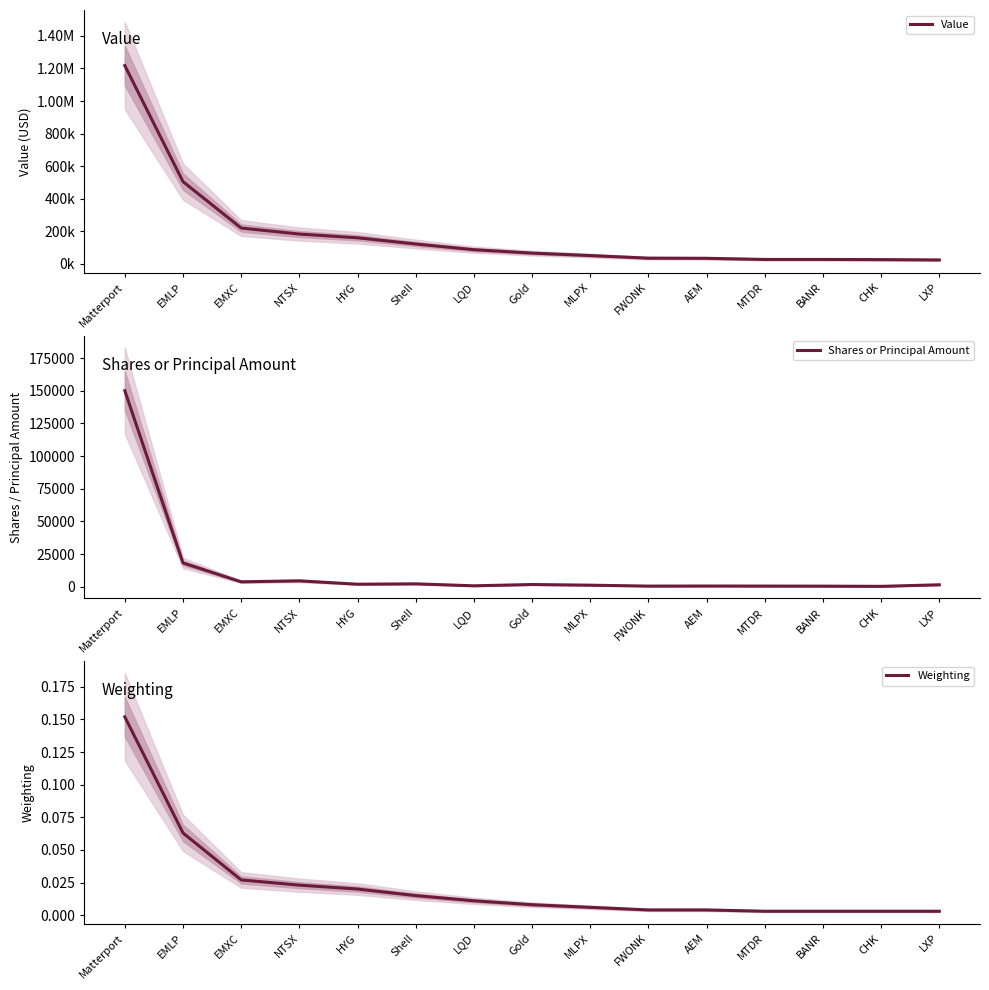

Rank the categories by Shares or Principal Amount value from lowest to highest.

CHK, BANR, FWONK, MTDR, AEM, LQD, MLPX, LXP, Gold, HYG, Shell, EMXC, NTSX, EMLP, Matterport